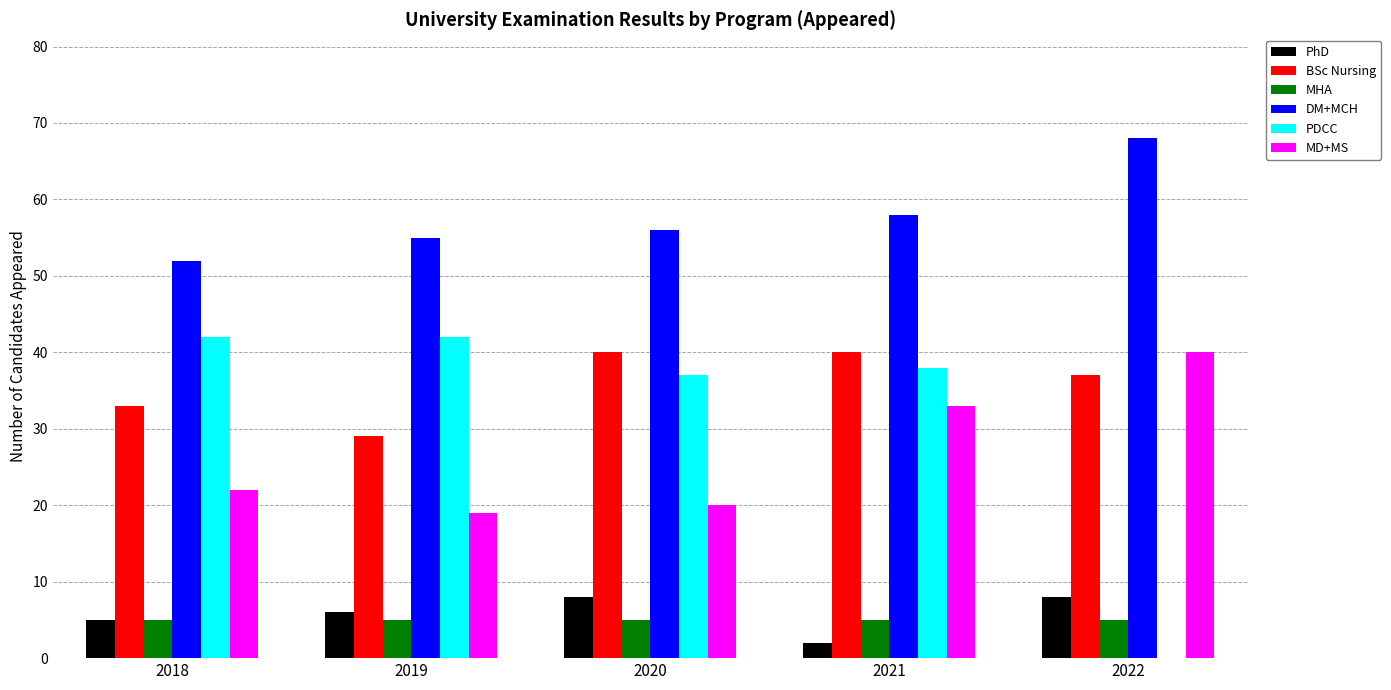

At which label does DM+MCH reach its peak?

2022